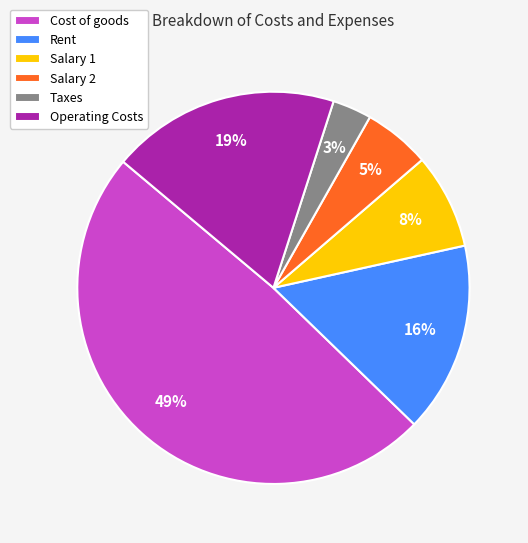

Between Rent and Salary 1, which is larger?

Rent